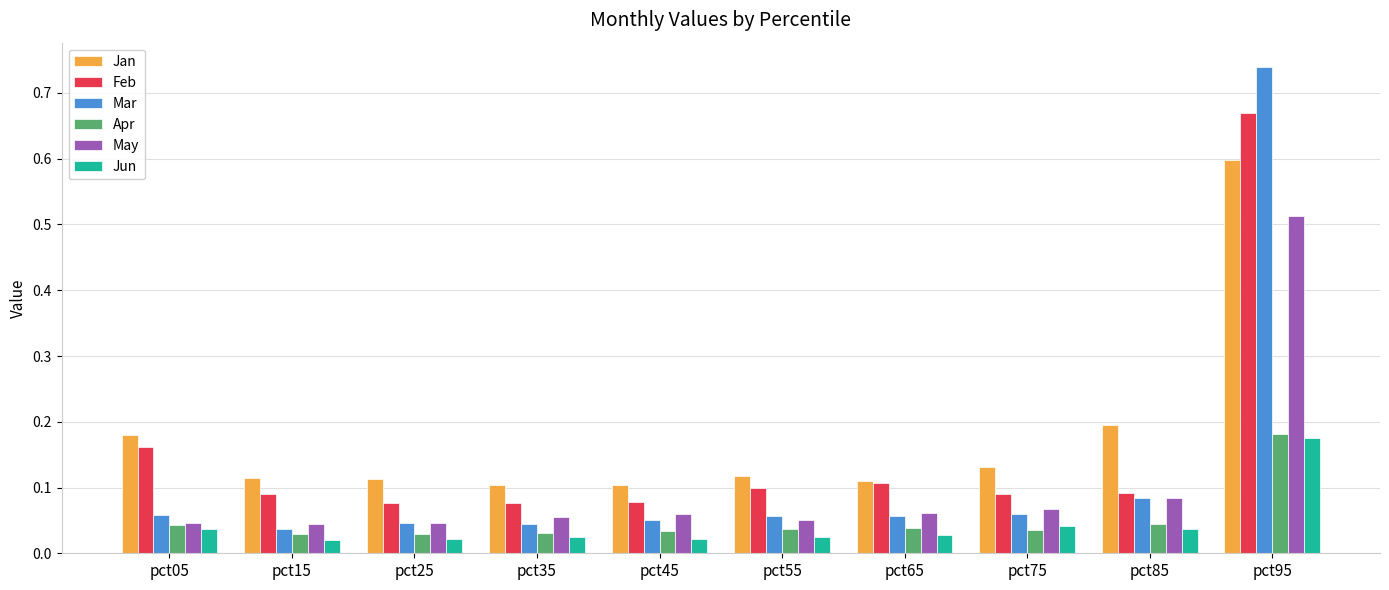

At which category is the sum across all series the highest?

pct95